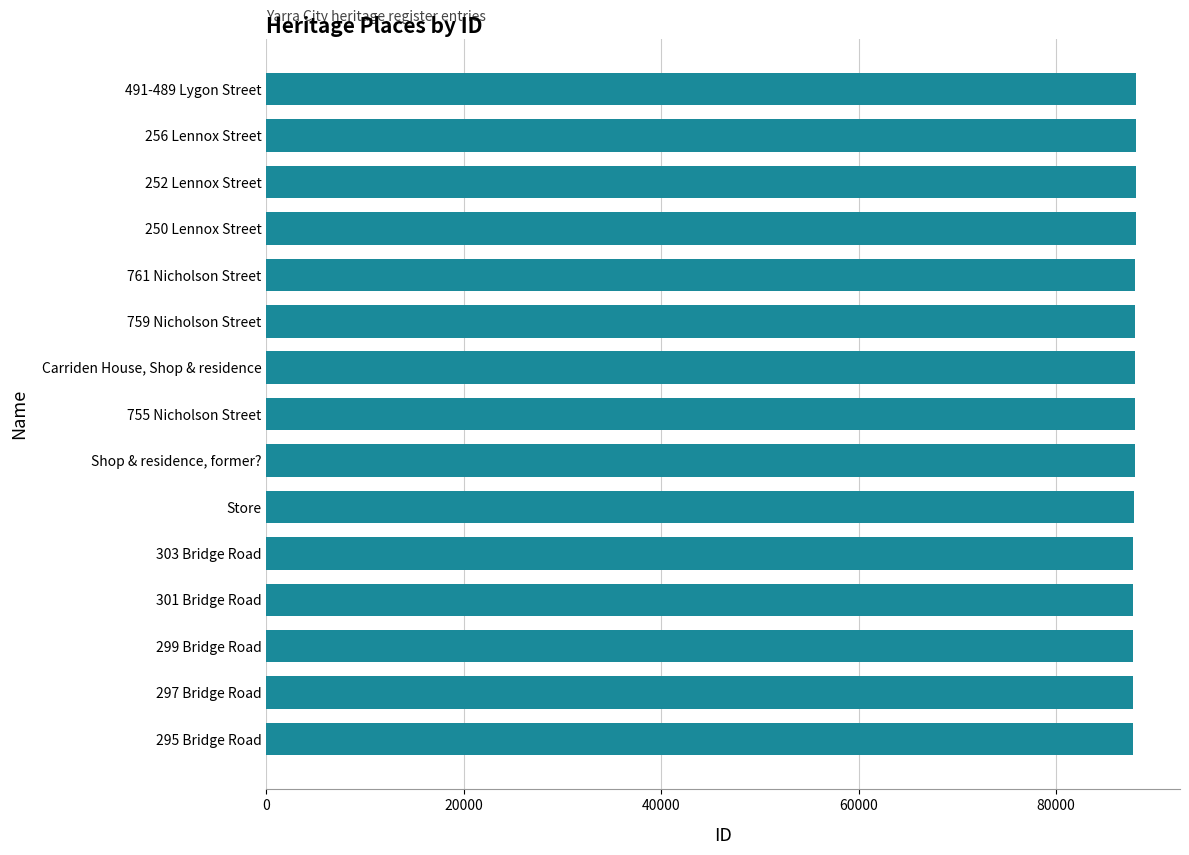

Approximately how many times larger is the value at 761 Nicholson Street compared to 301 Bridge Road?

1.0